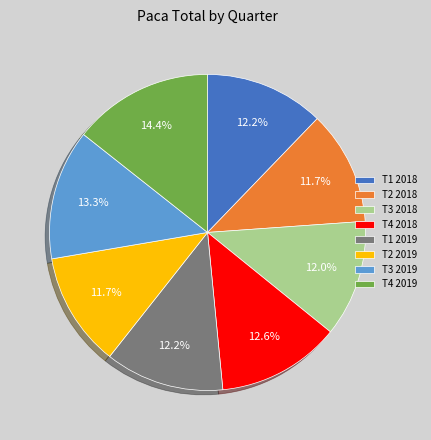

What is the total percentage of T4 2018 and T1 2019?

24.8%